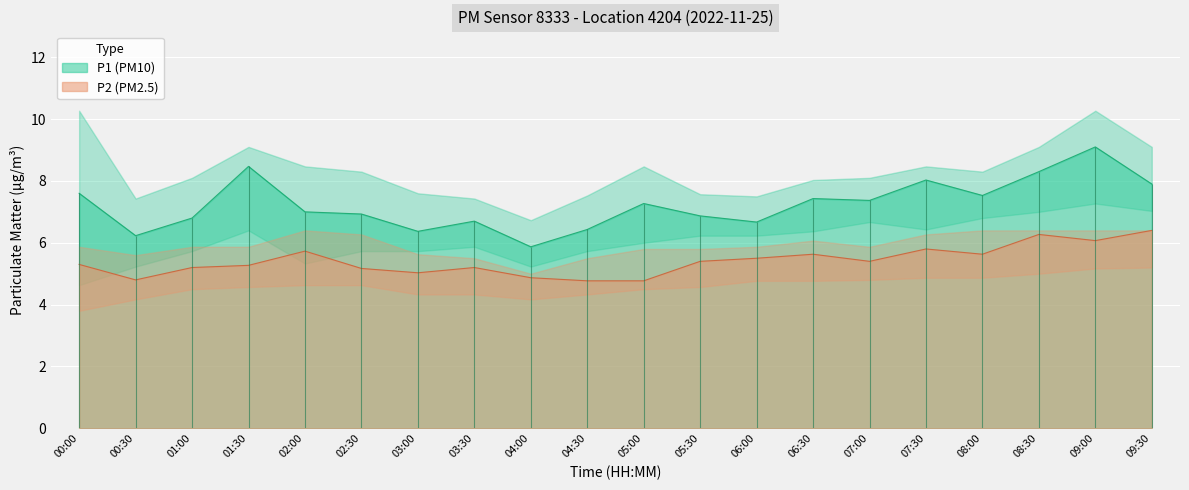

Rank the series at 00:00 from highest to lowest value.

P1, P2